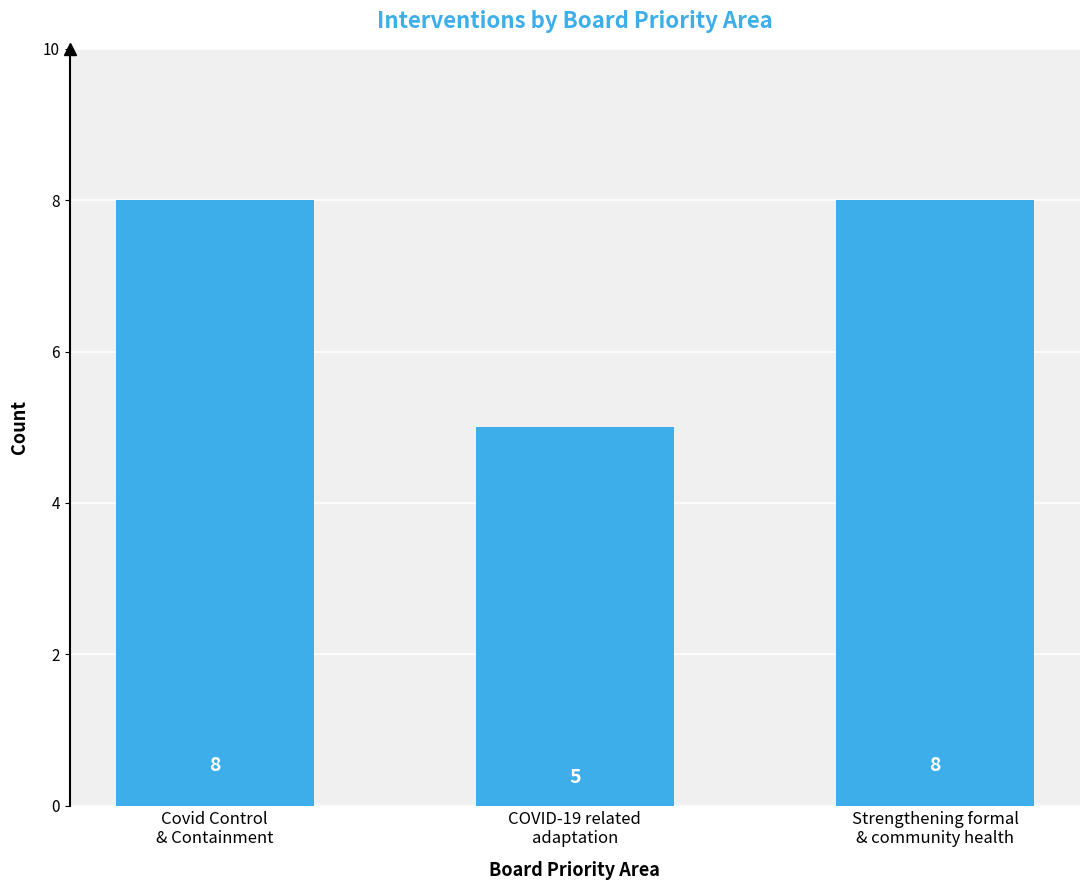

What is the change in value from COVID-19 related
adaptation to Strengthening formal
& community health?

+3